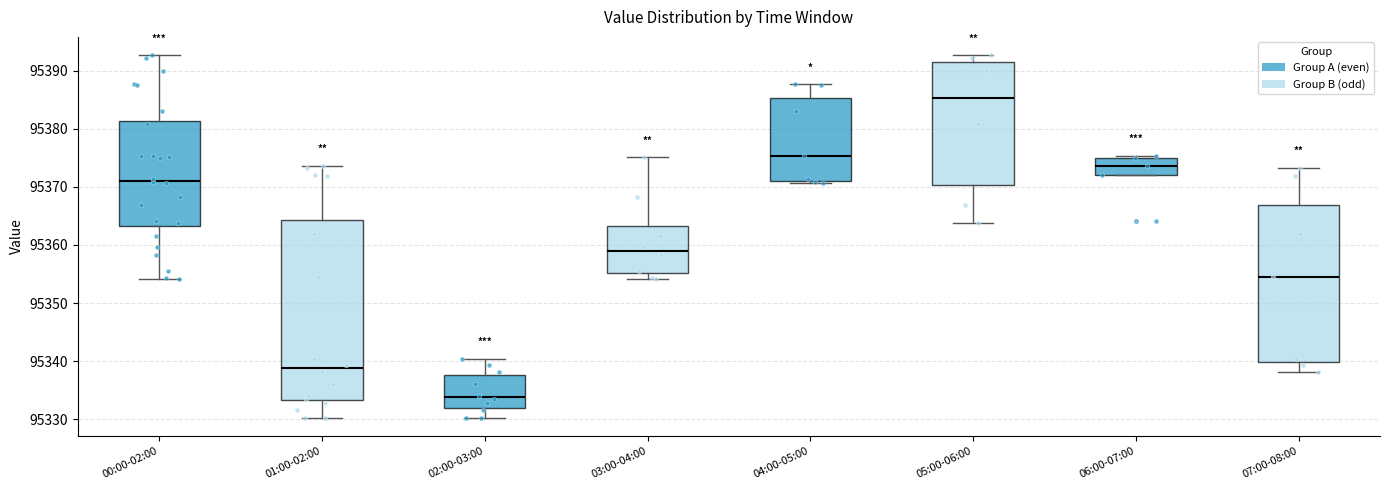

Which box has the highest median line?

05:00-06:00